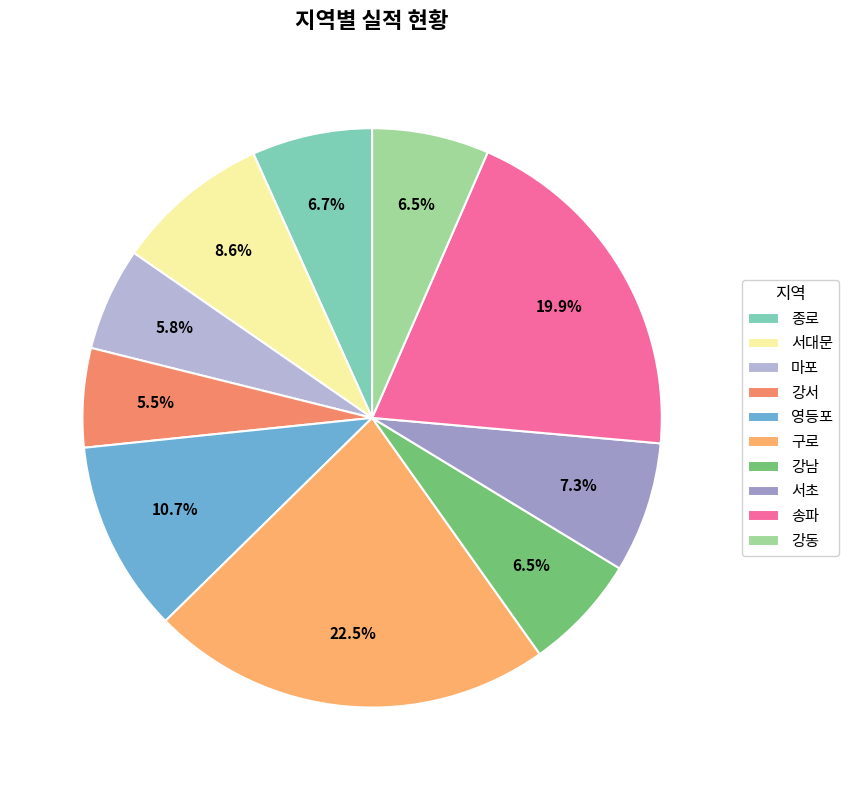

Is there any slice that represents more than half of the pie?

No